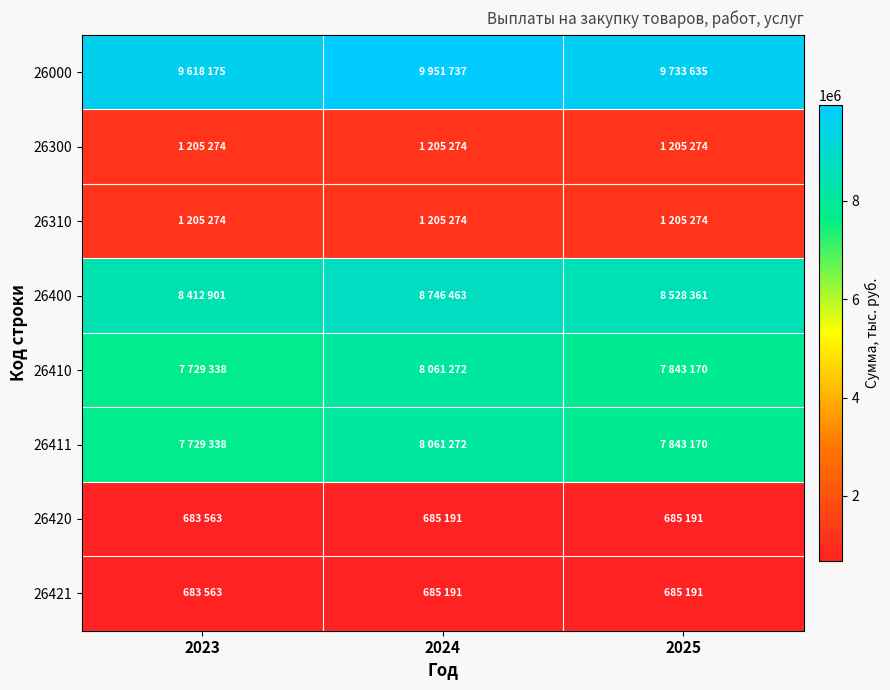

Count the number of data series in this chart.

8